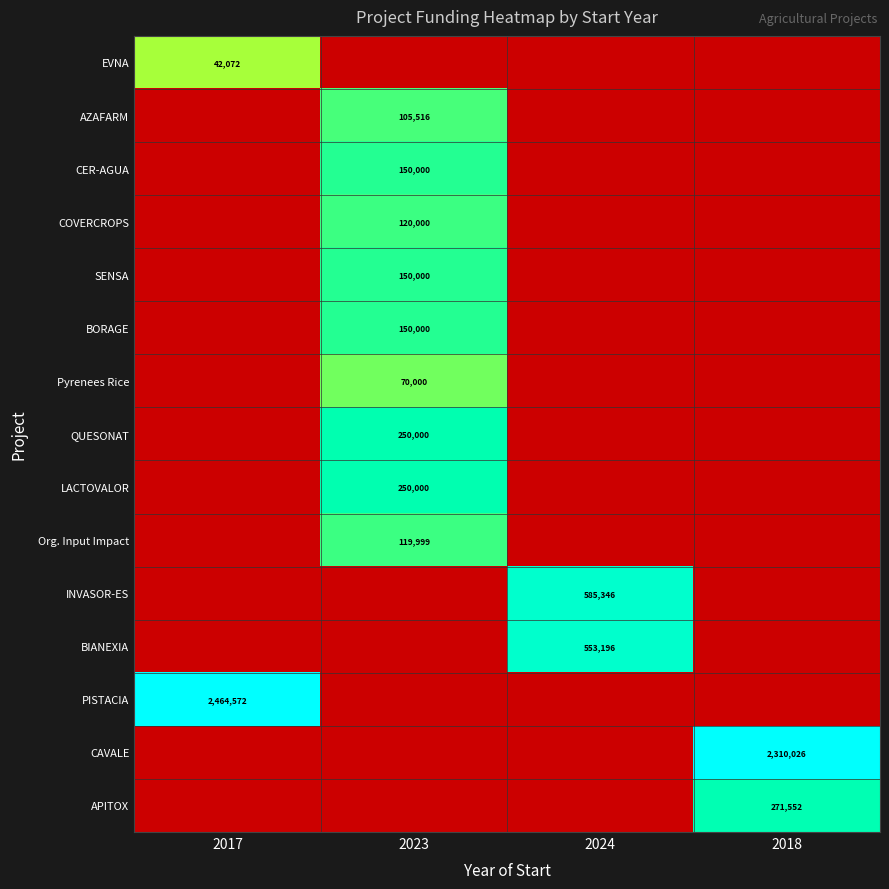

Is it true that SENSA equals 150000 at 2023?

True